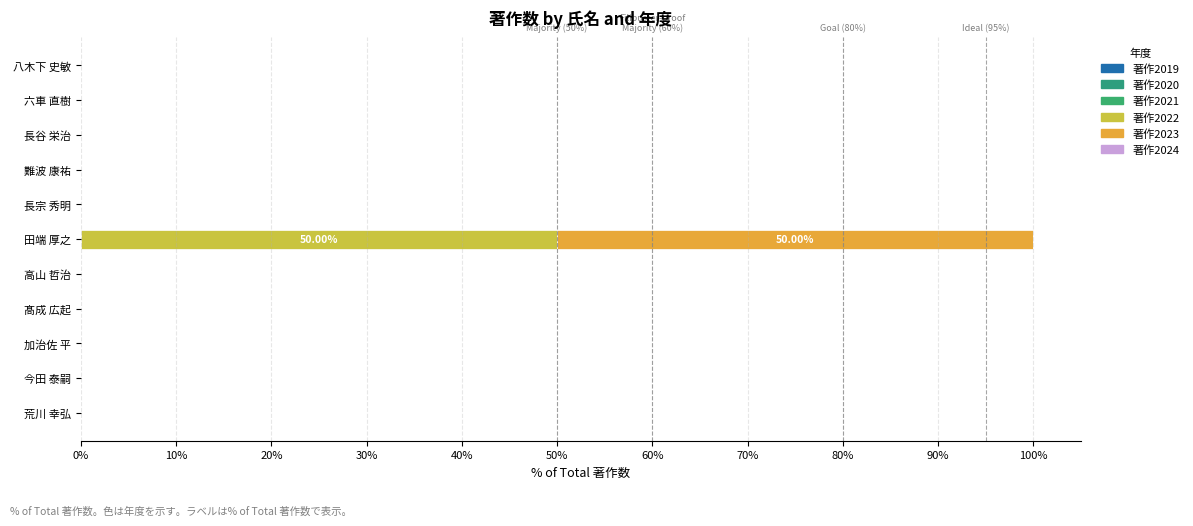

At which category is the sum across all series the highest?

田端 厚之